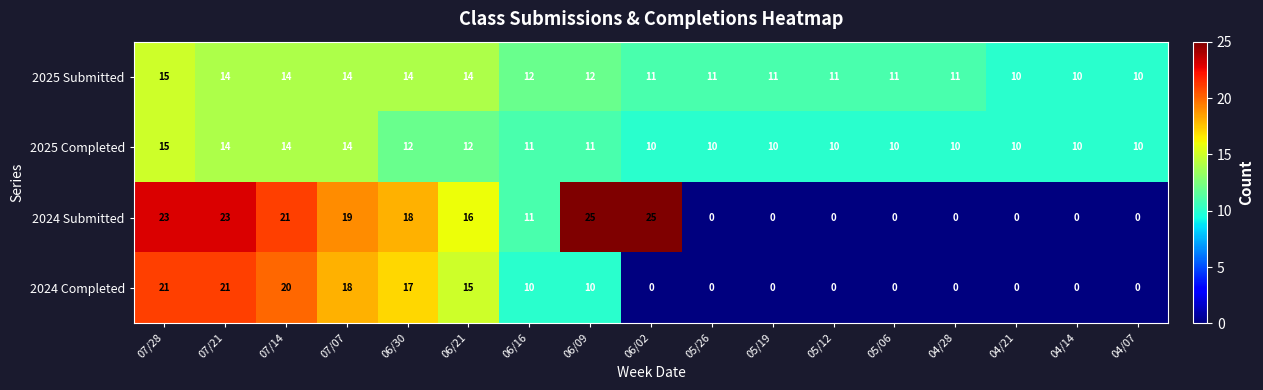

Which series has the largest range (max minus min)?

2024 Submitted